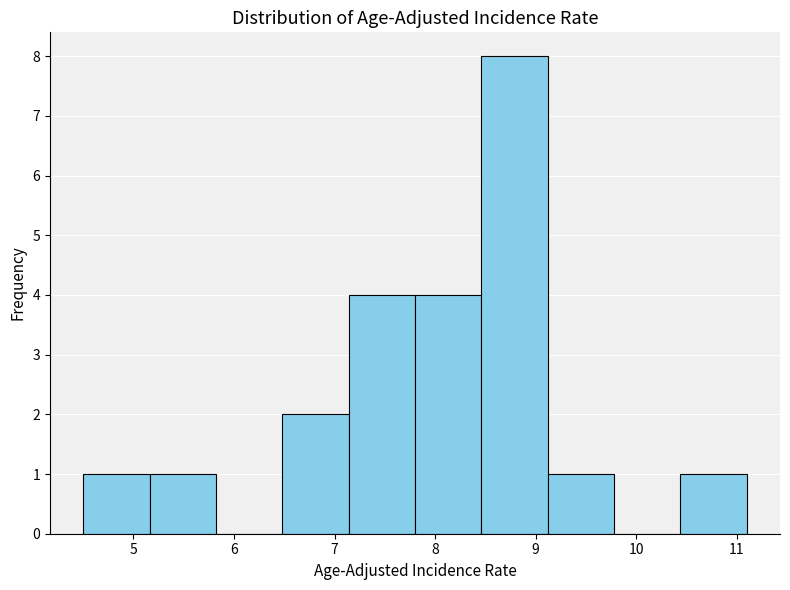

Reading left to right, list every bar in this chart as the range it spans on the x-axis followed by its height. Neither the bar edges nor the heights are printed on the chart, so give them approximately, as read against the axes.

4.50 to 5.16: 1
5.16 to 5.82: 1
5.82 to 6.48: 0
6.48 to 7.14: 2
7.14 to 7.80: 4
7.80 to 8.46: 4
8.46 to 9.12: 8
9.12 to 9.78: 1
9.78 to 10.44: 0
10.44 to 11.10: 1